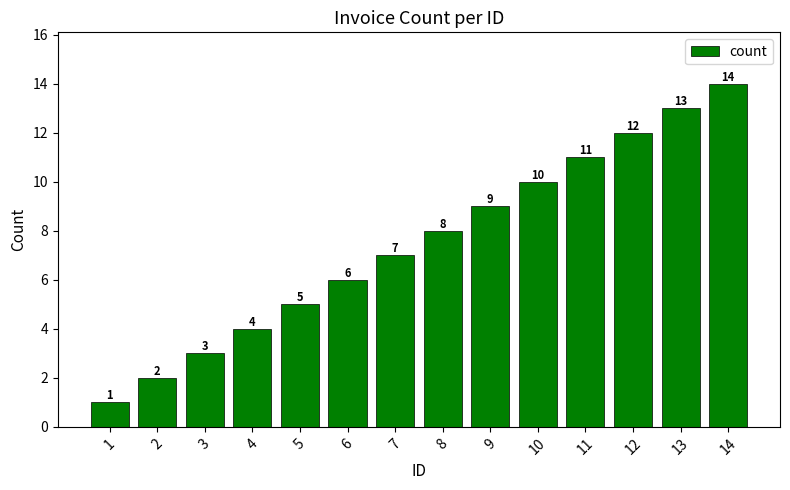

Reading right to left, transcribe all the data shown in this chart.

14=14	13=13	12=12	11=11	10=10	9=9	8=8	7=7	6=6	5=5	4=4	3=3	2=2	1=1